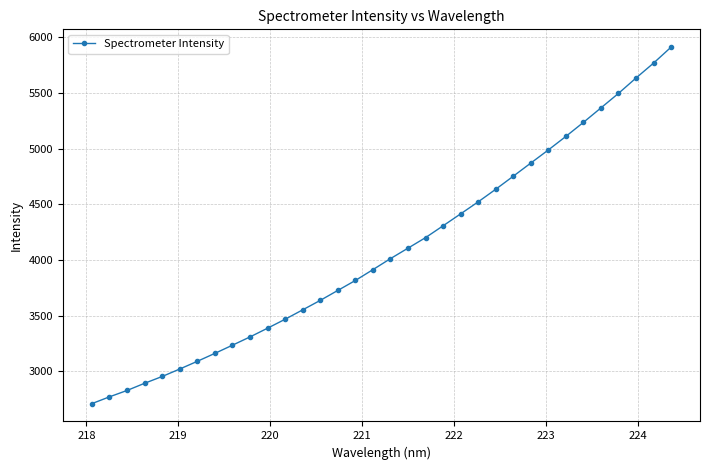

What is the smallest value displayed?

2711.3